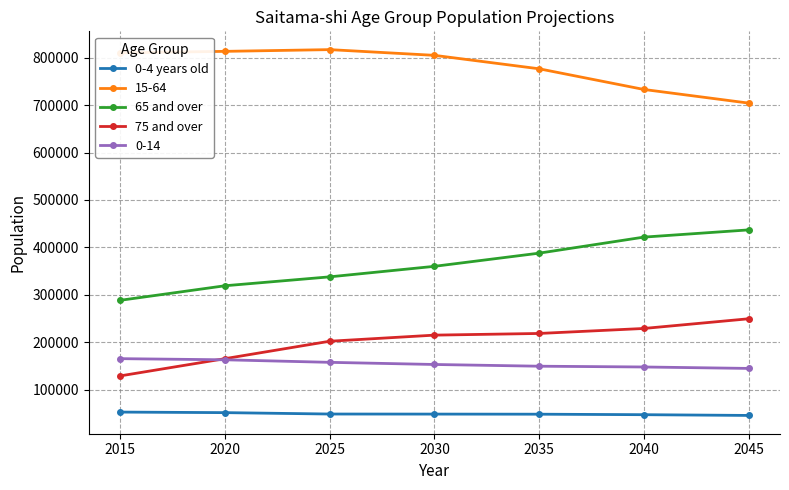

True or false: 65 and over has more than 1 interior local peaks.

False